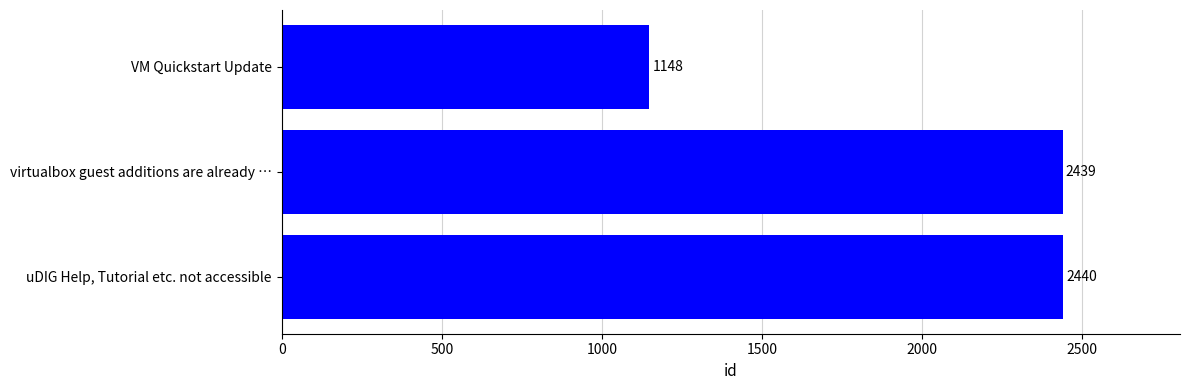

How many distinct data groups are displayed?

1